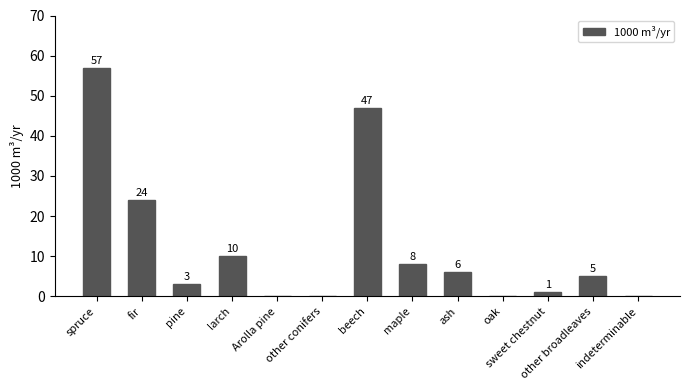

What is the change in value from spruce to ash?

-51